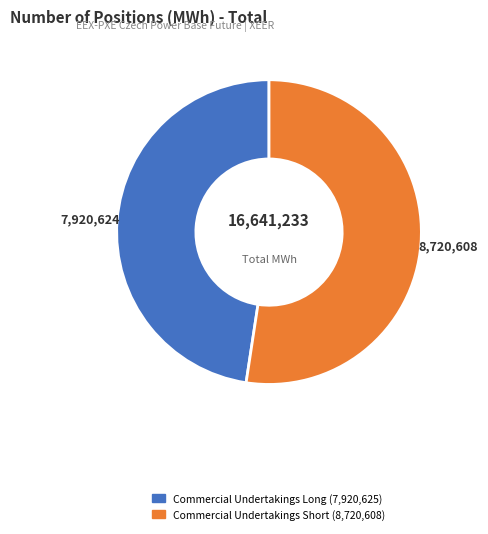

Which category accounts for the majority?

Commercial Undertakings Short